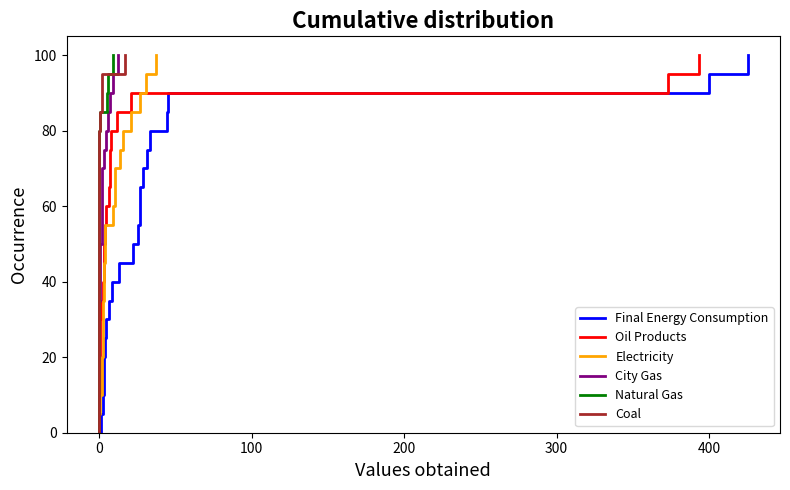

How many series are shown in this chart?

6